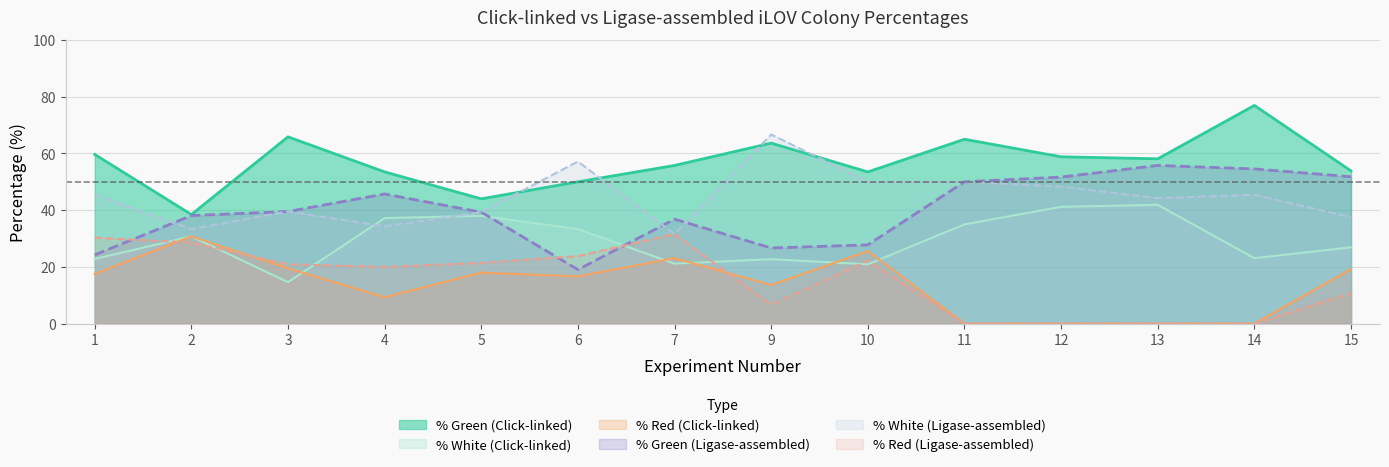

The value of click_pct_white at 7 is 4.3. True or false?

False